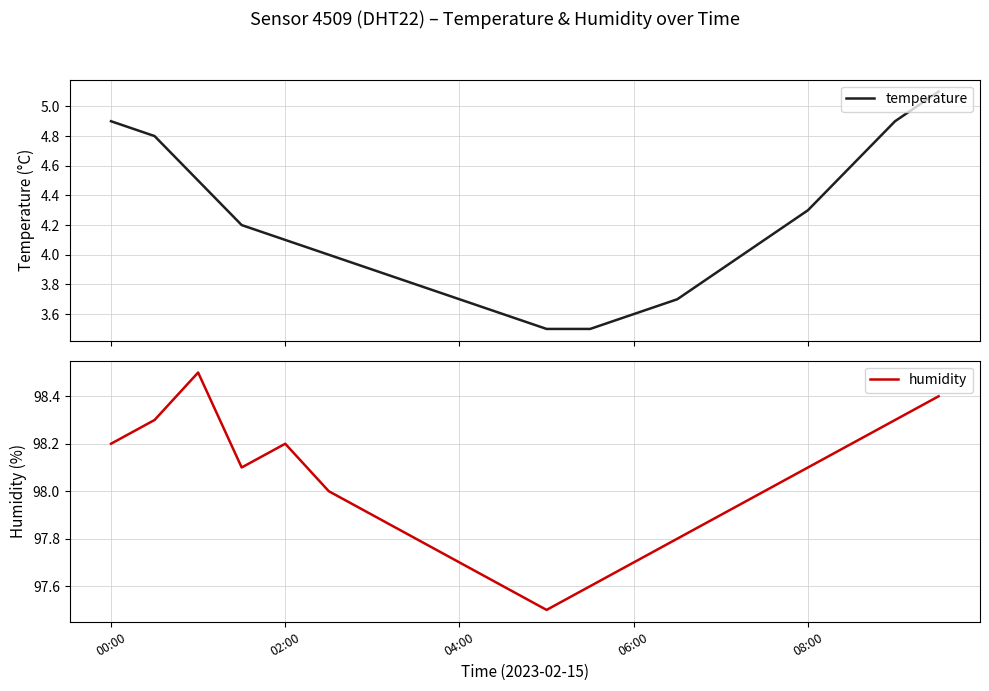

What is the minimum value for temperature?

3.5